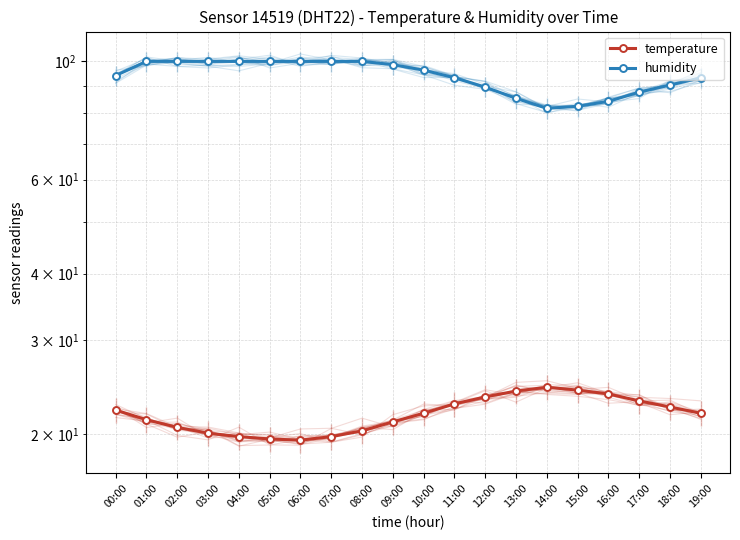

Rank the series at 16:00 from highest to lowest value.

humidity, temperature